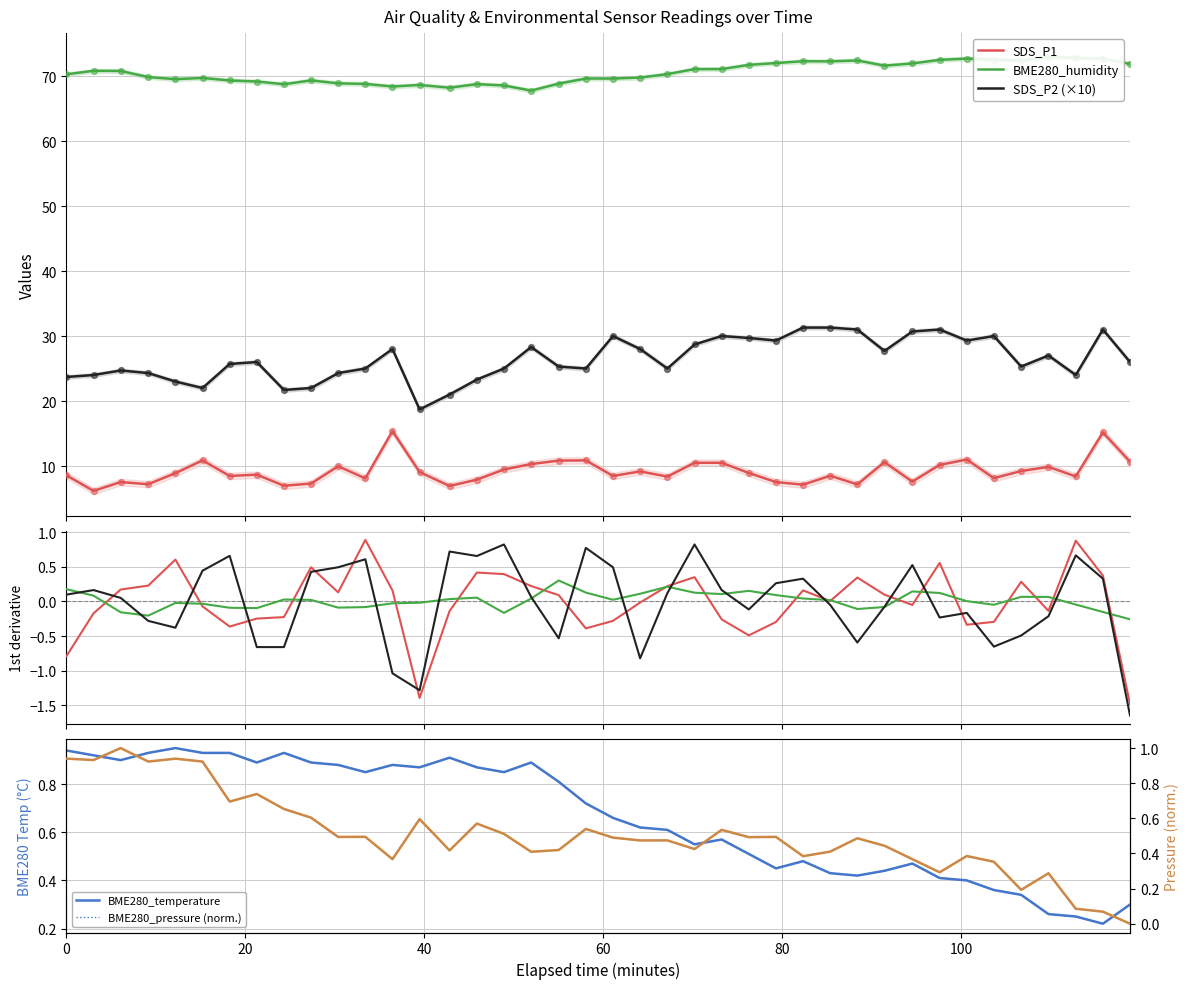

What is the maximum value for SDS_P1?

15.4